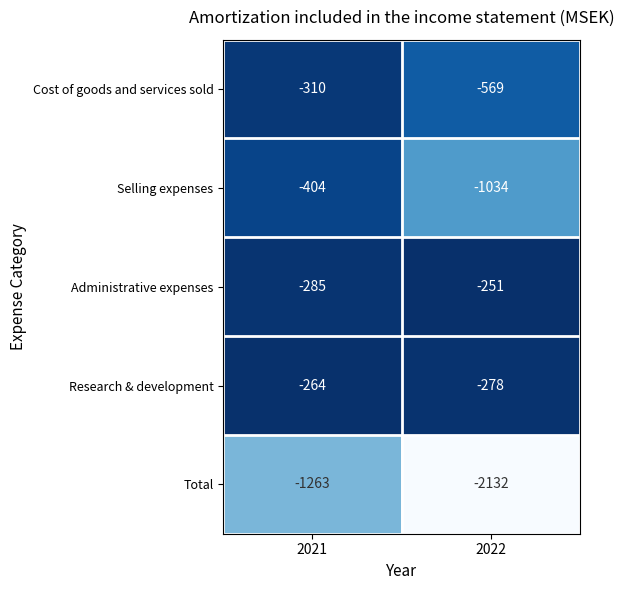

How many series are shown in this chart?

5